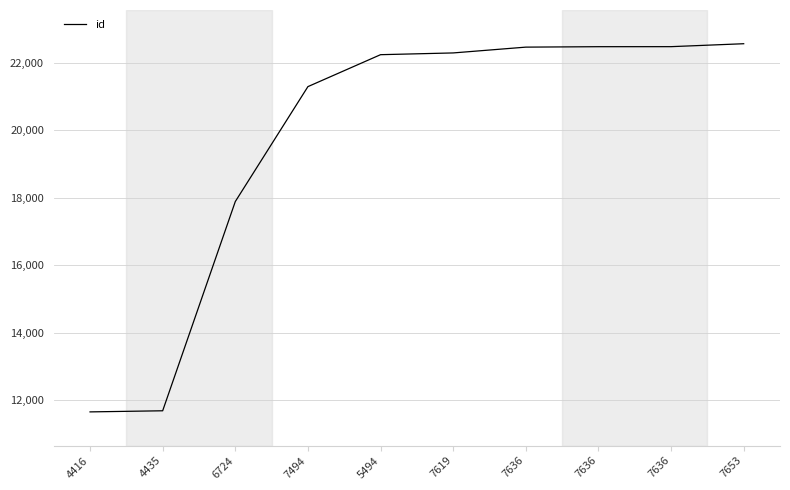

At which category does the chart reach its minimum across all series?

4416